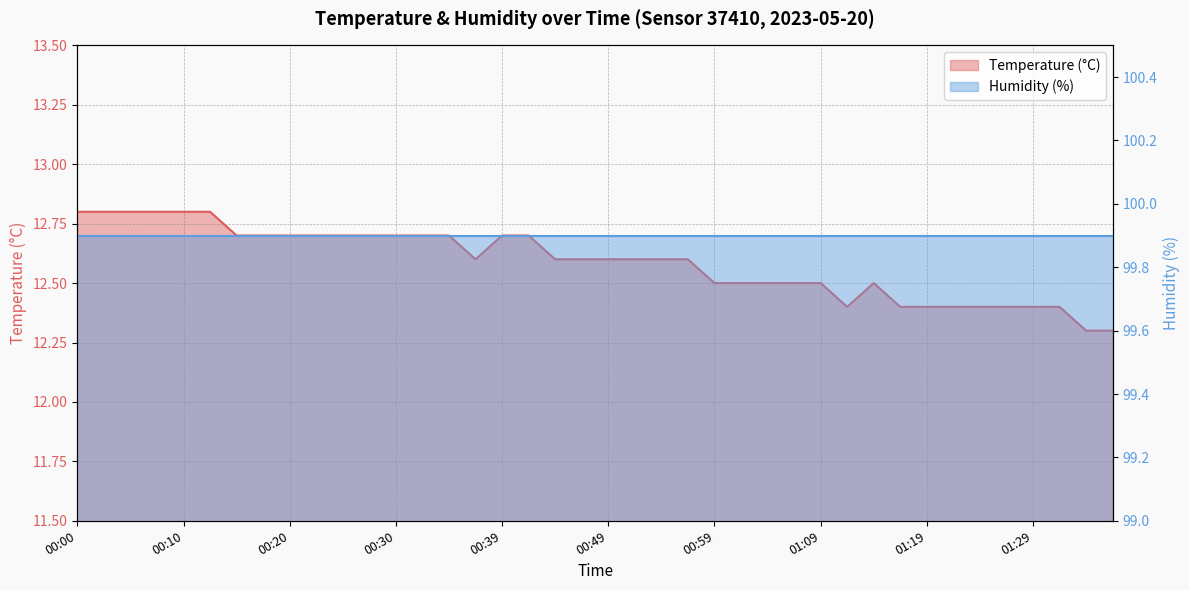

At which category does the chart reach its minimum across all series?

01:34